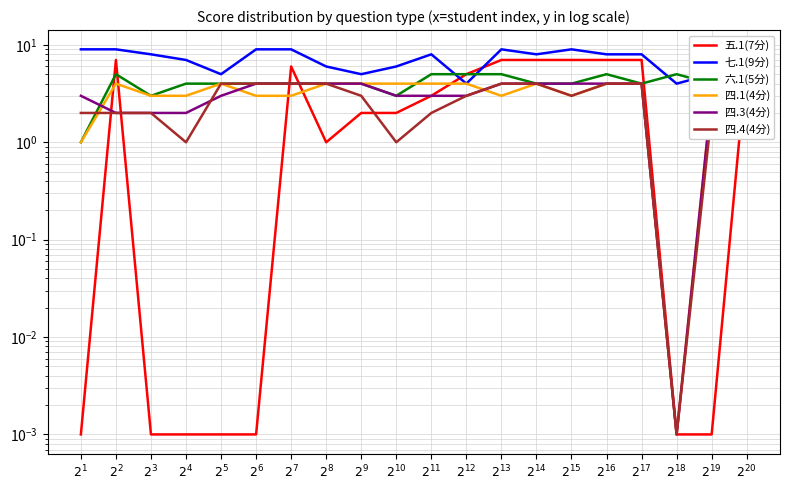

What is the total value across all series at $2^{9}$?

22.0